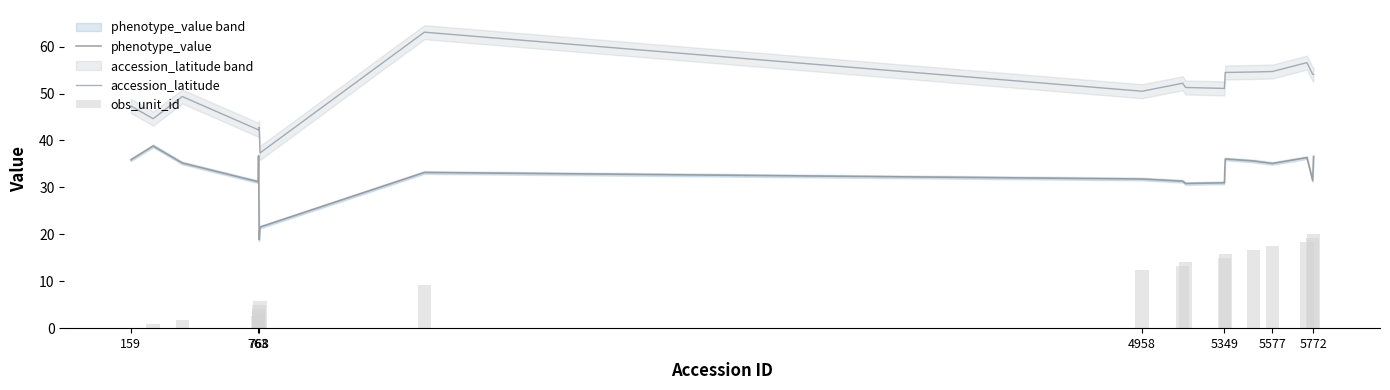

Which series has the largest total across all categories?

accession_latitude